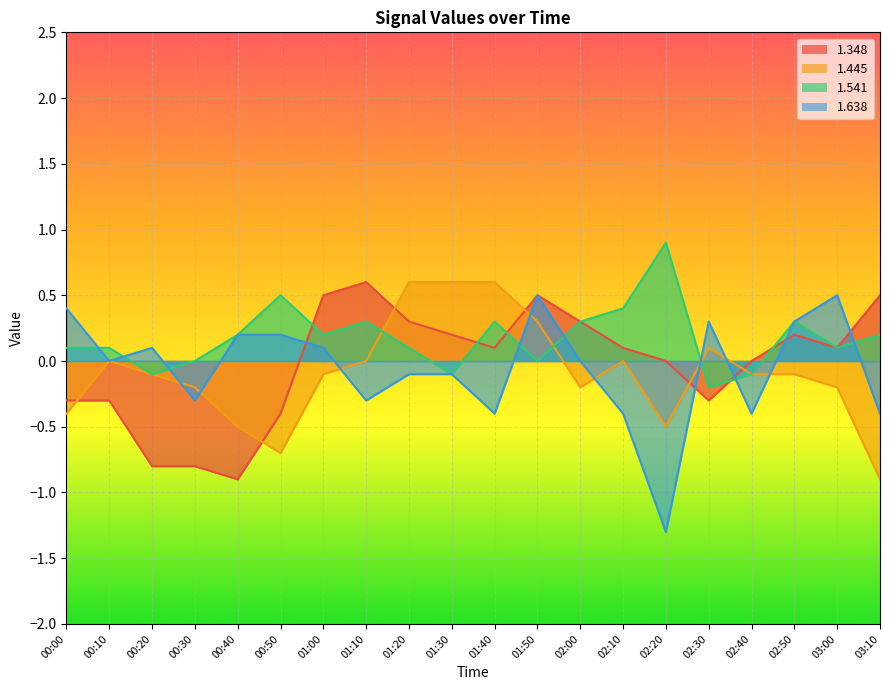

How many categories are shown in the chart?

20